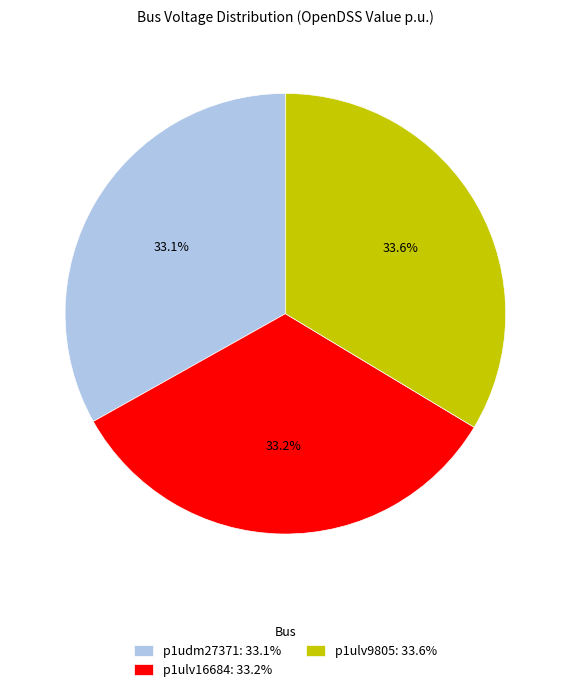

To the nearest percent, what portion does p1udm27371 represent?

33%